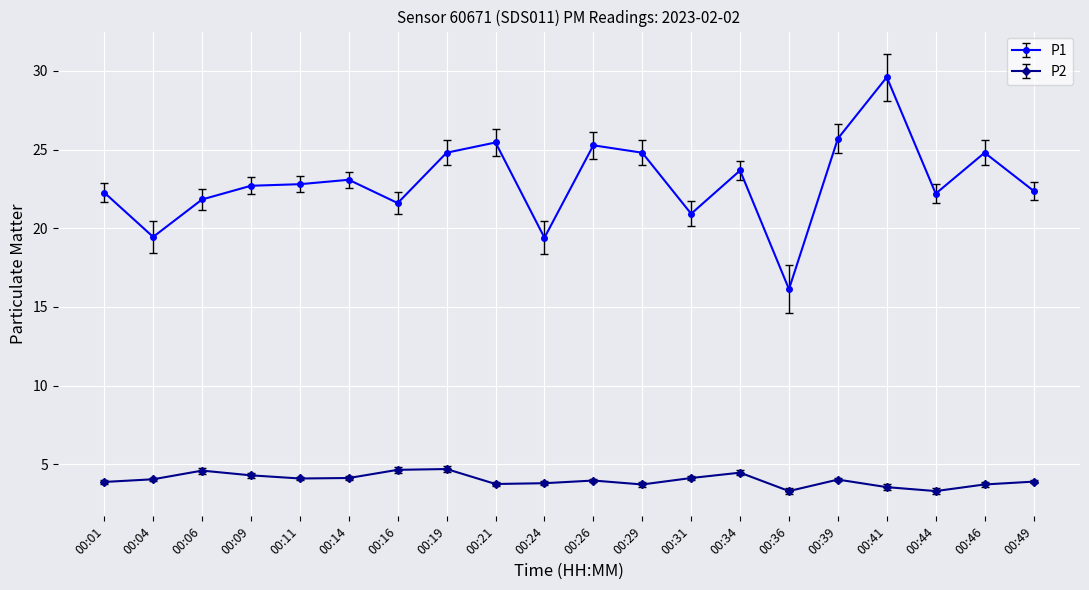

Between 00:04 and 00:19, which series saw the biggest shift?

P1